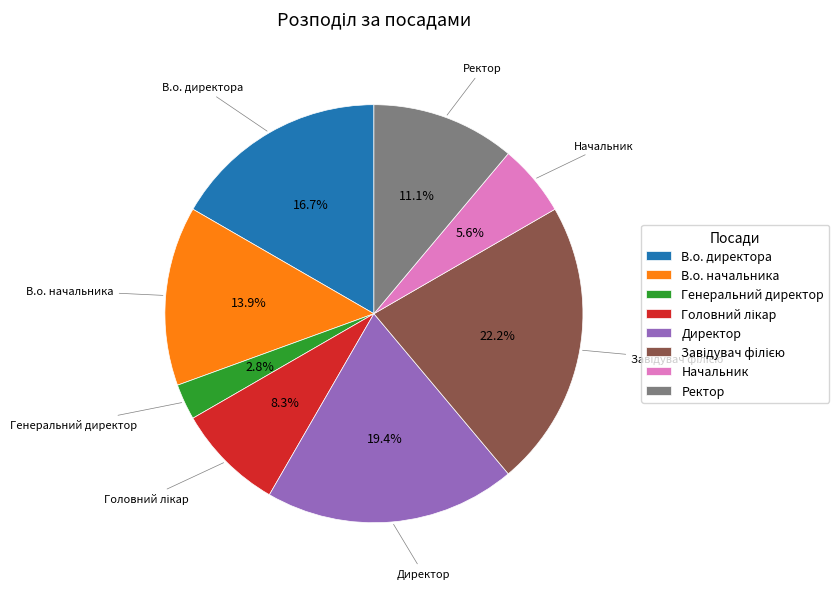

To the nearest percent, what is the difference between the largest and smallest slice percentages?

19%